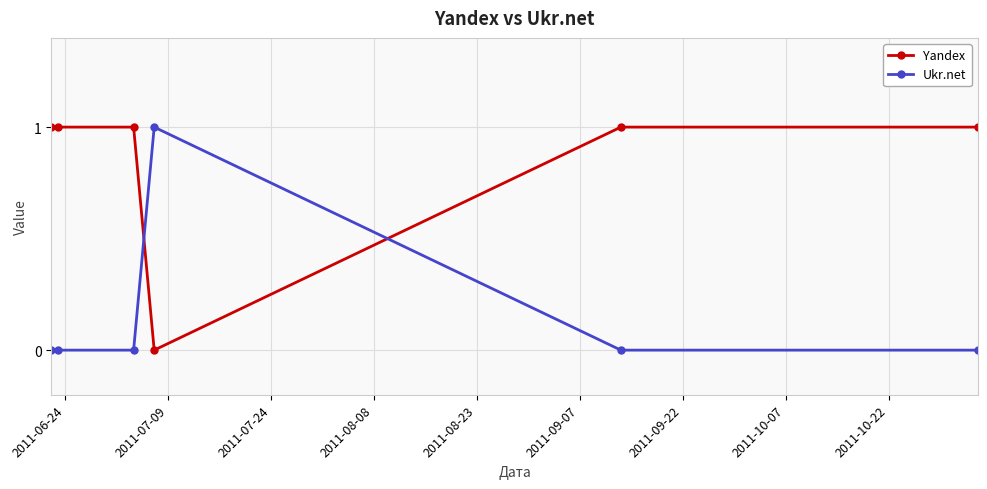

How many times do Ukr.net and Yandex cross each other?

2